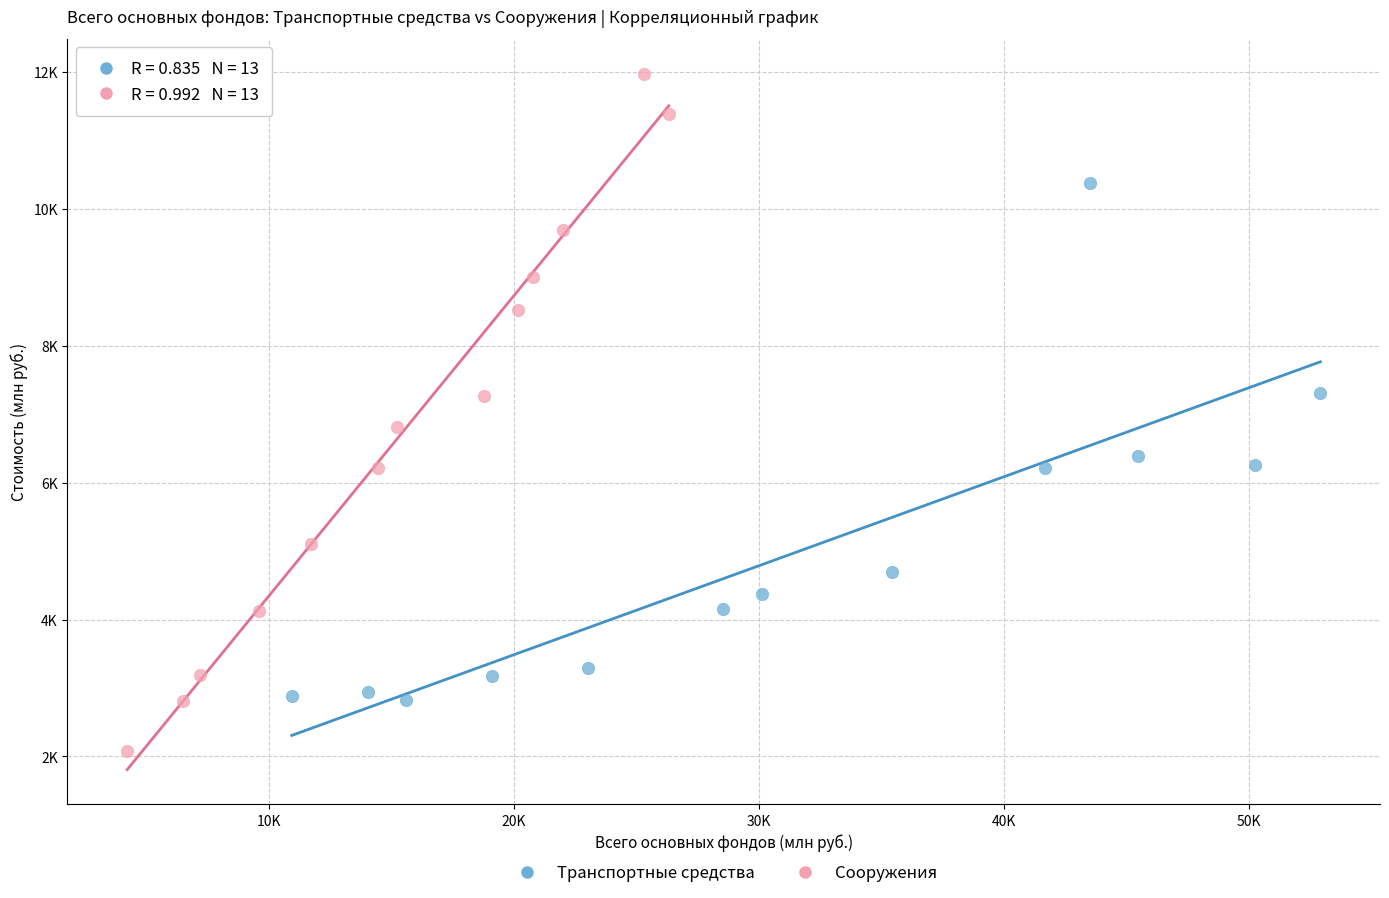

What are all the series names shown in the legend?

Транспортные средства, Сооружения